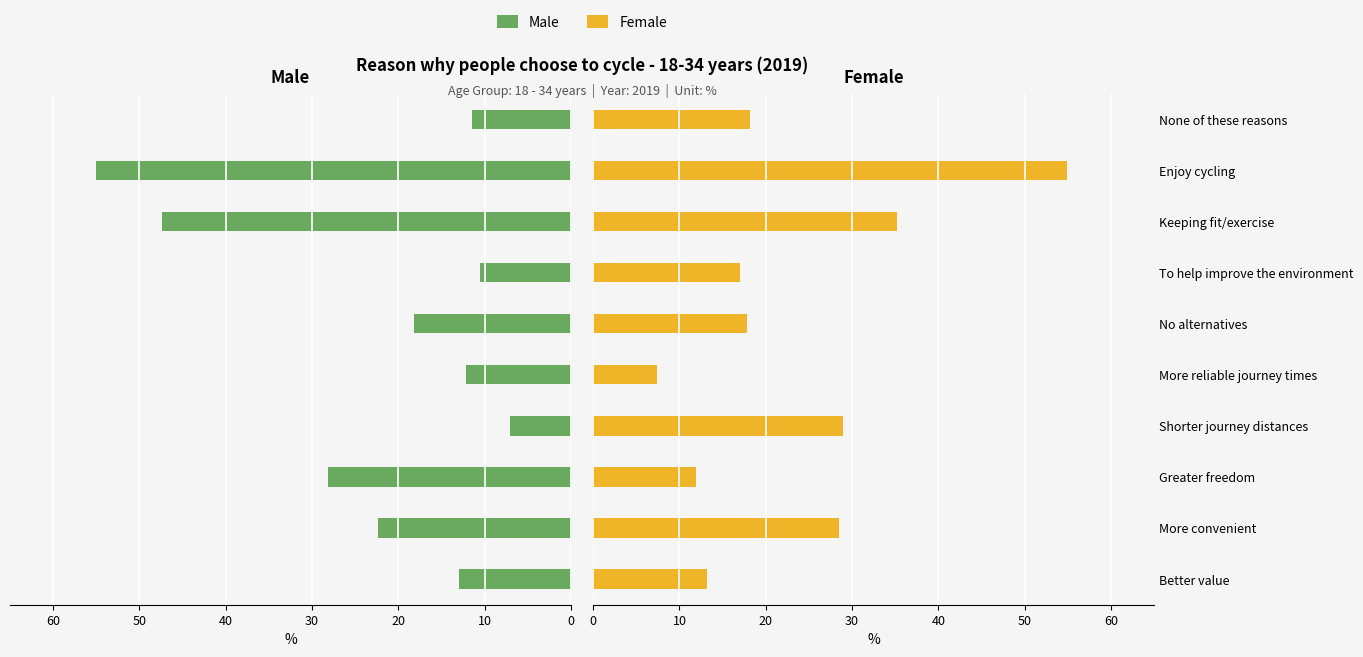

Are the bars horizontal?

Yes